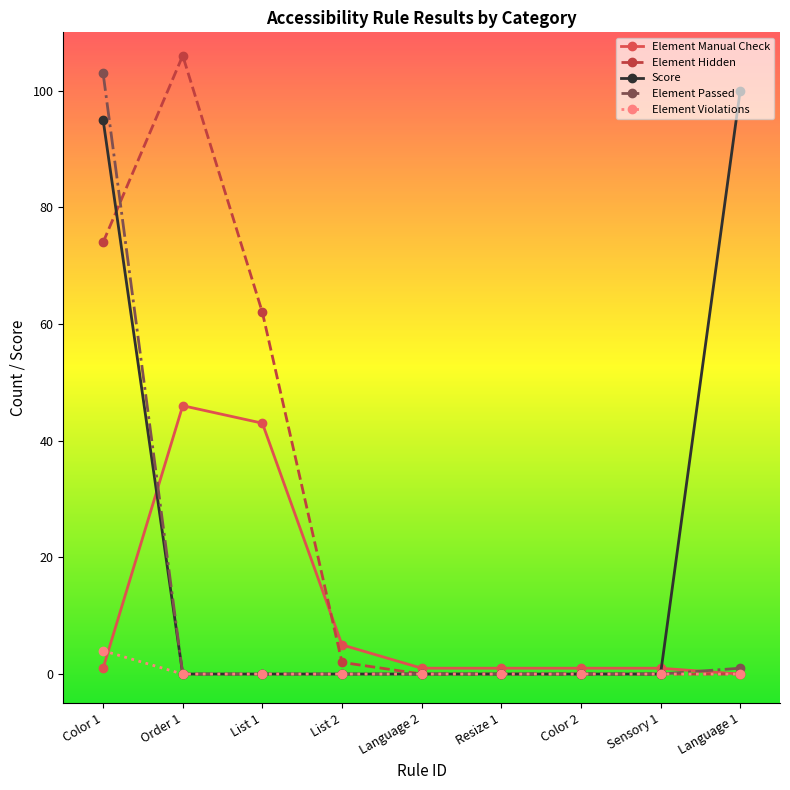

Count the number of data series in this chart.

5